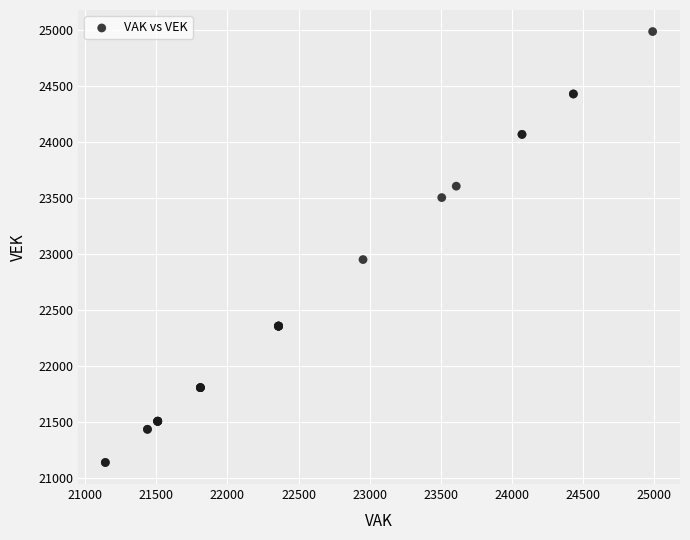

What Y value in the scatter plot is closest to 23065?

22953